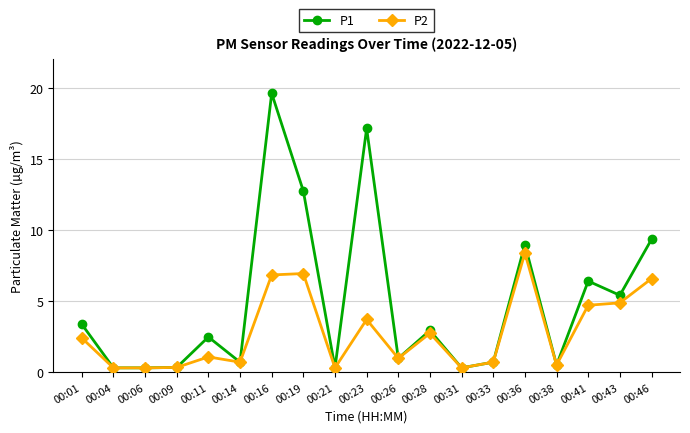

Does the chart have visible grid lines?

Yes